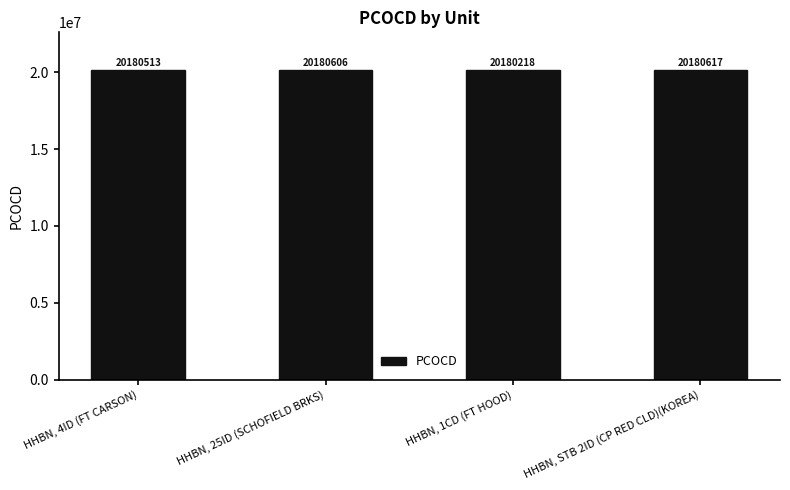

What is the minimum value shown in the chart?

20180218